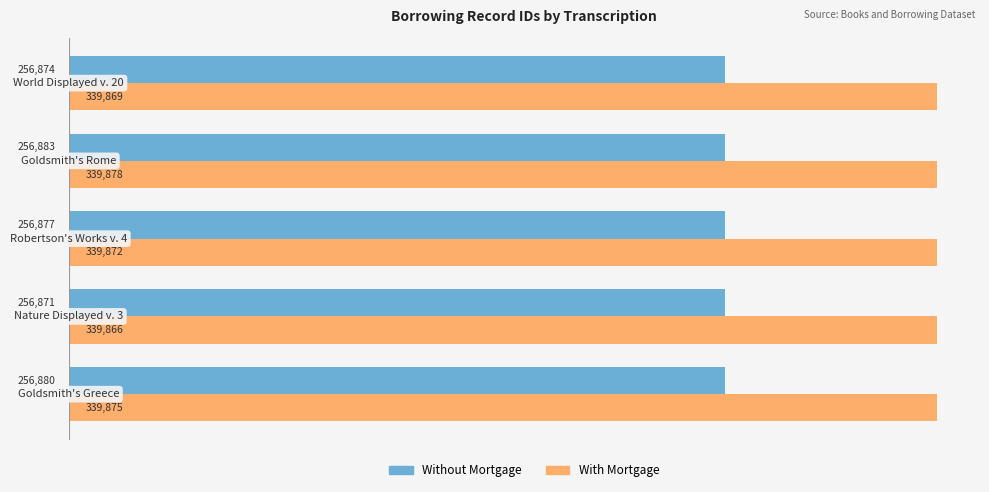

What is the smallest value displayed?

256871